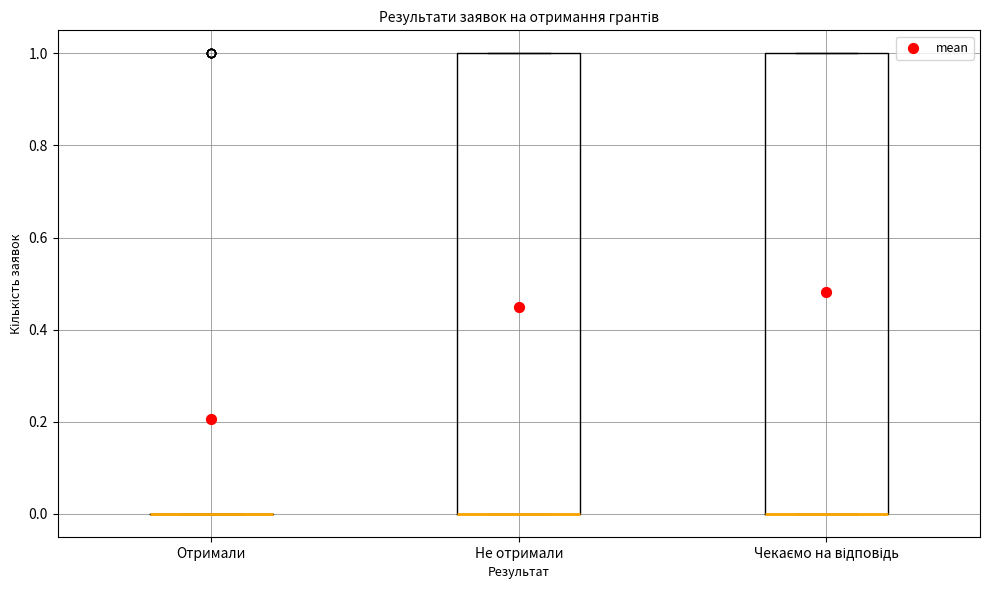

Reading left to right, transcribe this box plot: for each box, give where its median line is, the range the box spans, and where its two whiskers end, as read against the y-axis. The values are not printed on the chart, so give them approximately, as read against the axis.

Отримали: box collapsed to a line at 0, whiskers 0 to 0
Не отримали: median 0 (drawn on the box's lower edge), box 0 to 1, whiskers 0 to 1
Чекаємо на відповідь: median 0 (drawn on the box's lower edge), box 0 to 1, whiskers 0 to 1